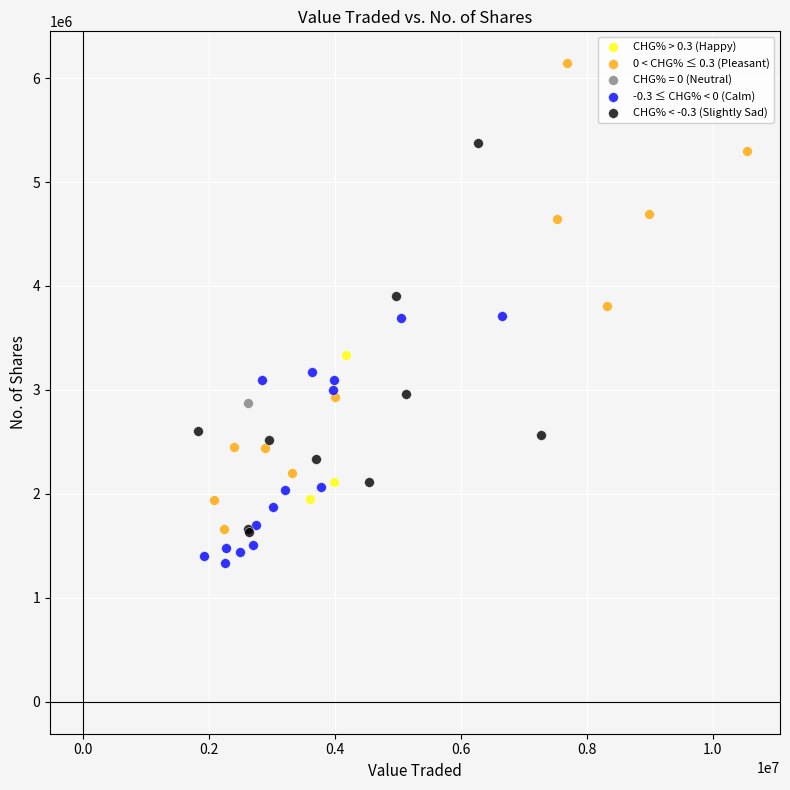

What are all the series names shown in the legend?

CHG% > 0.3 (Happy), 0 < CHG% ≤ 0.3 (Pleasant), CHG% = 0 (Neutral), -0.3 ≤ CHG% < 0 (Calm), CHG% < -0.3 (Slightly Sad)